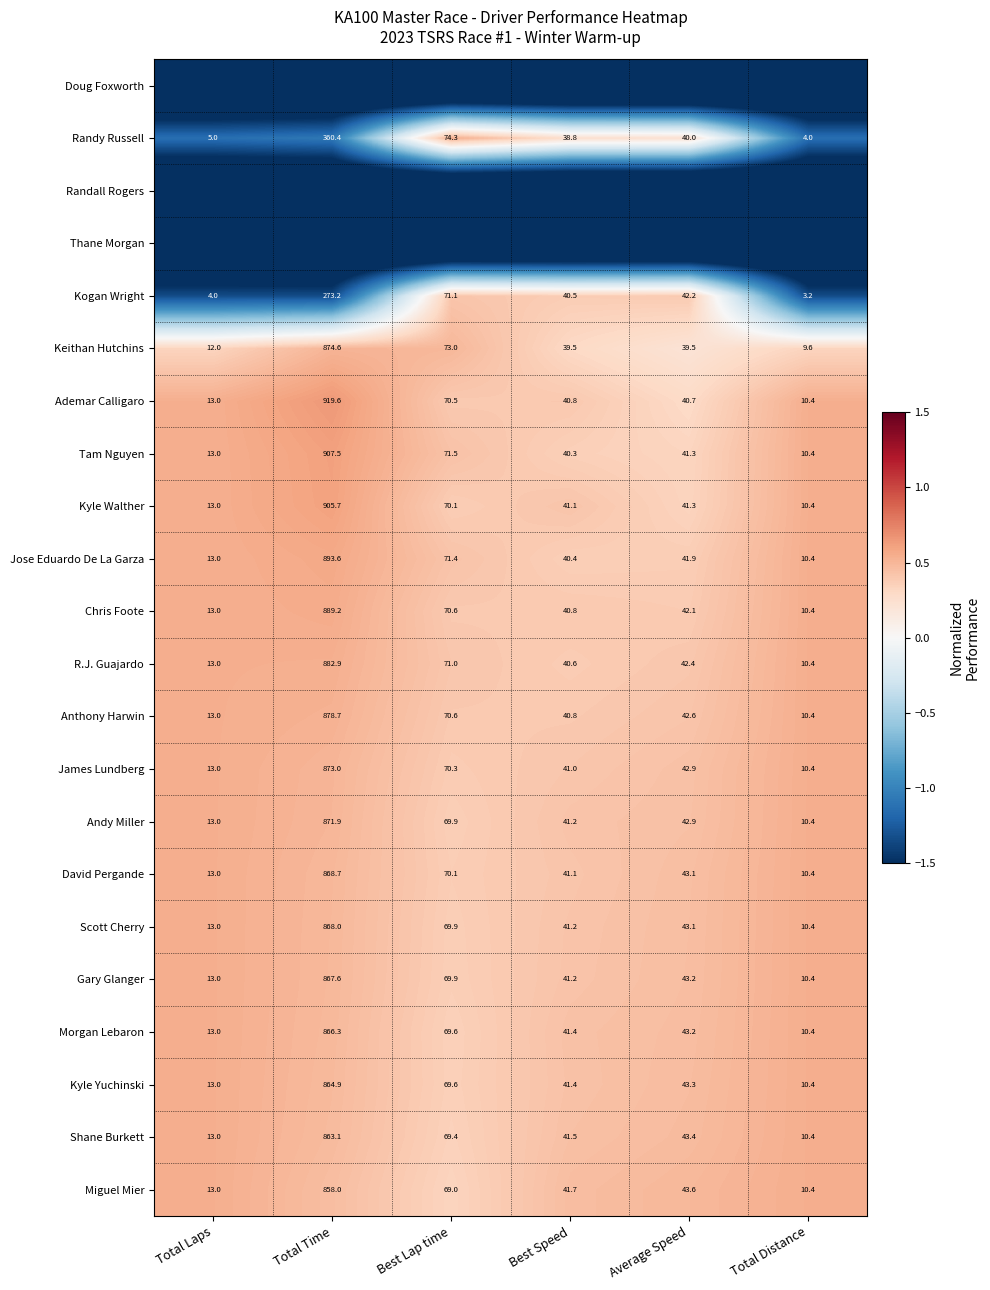

Rank the categories by Jose Eduardo De La Garza value from highest to lowest.

Total Time, Best Lap time, Average Speed, Best Speed, Total Laps, Total Distance